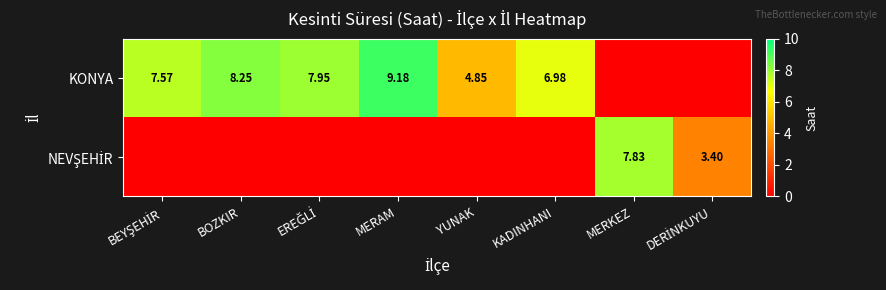

How many distinct data groups are displayed?

2